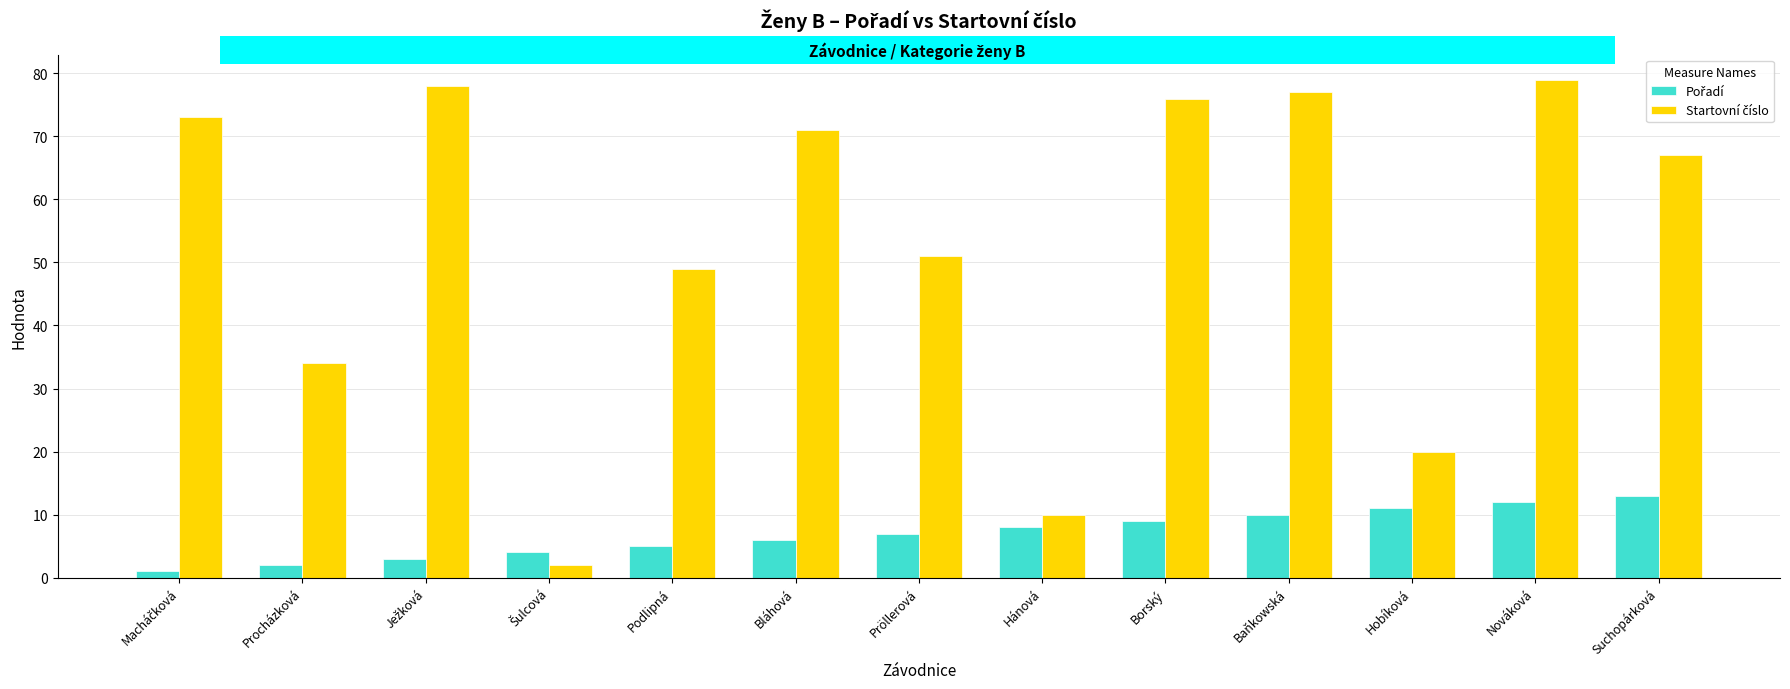

At which category is the sum across all series the highest?

Nováková